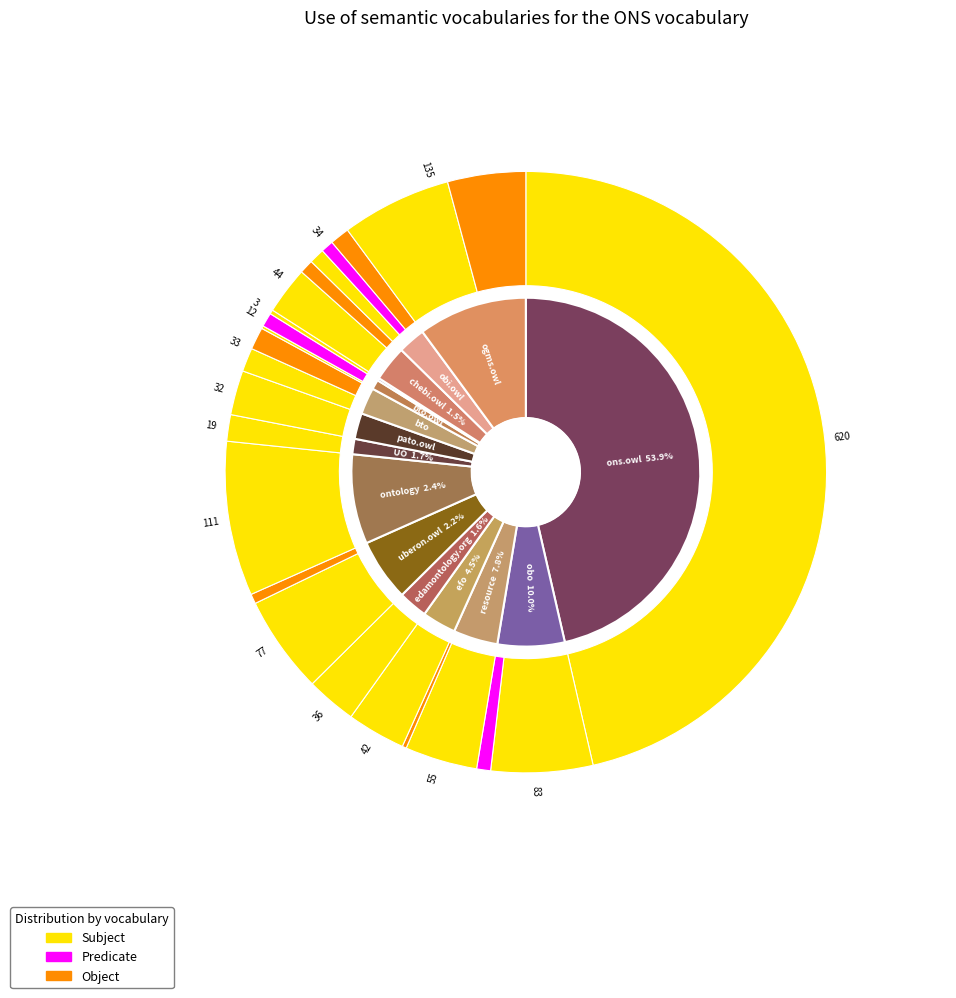

Do 6 and 1 together represent more than half of the pie?

No